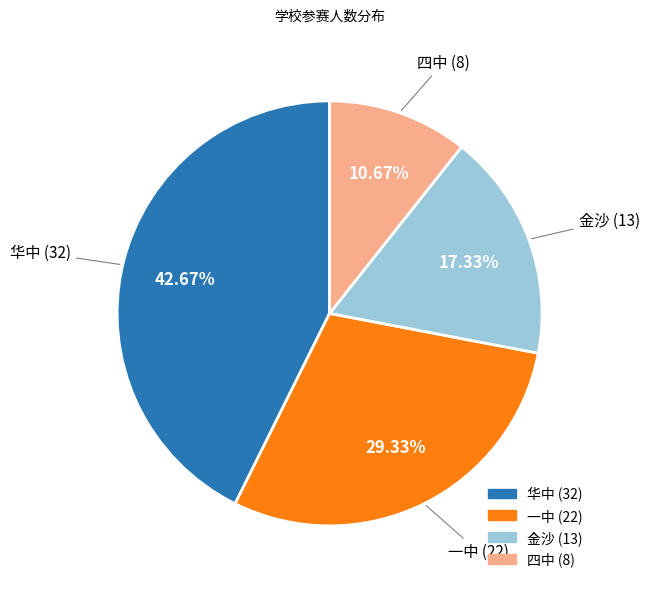

To the nearest percent, what is the difference between the largest and smallest slice percentages?

32%